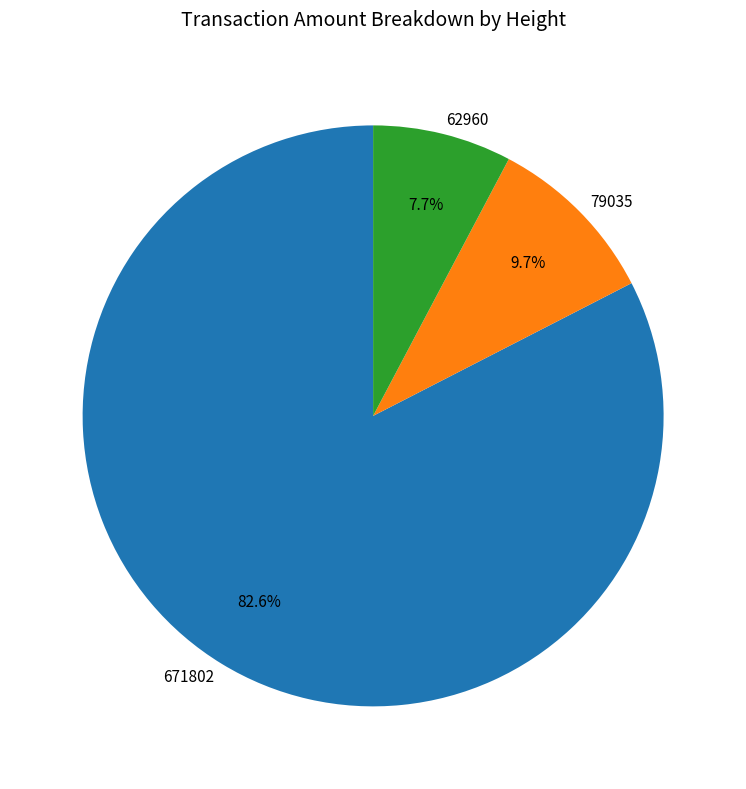

Which category accounts for the majority?

671802